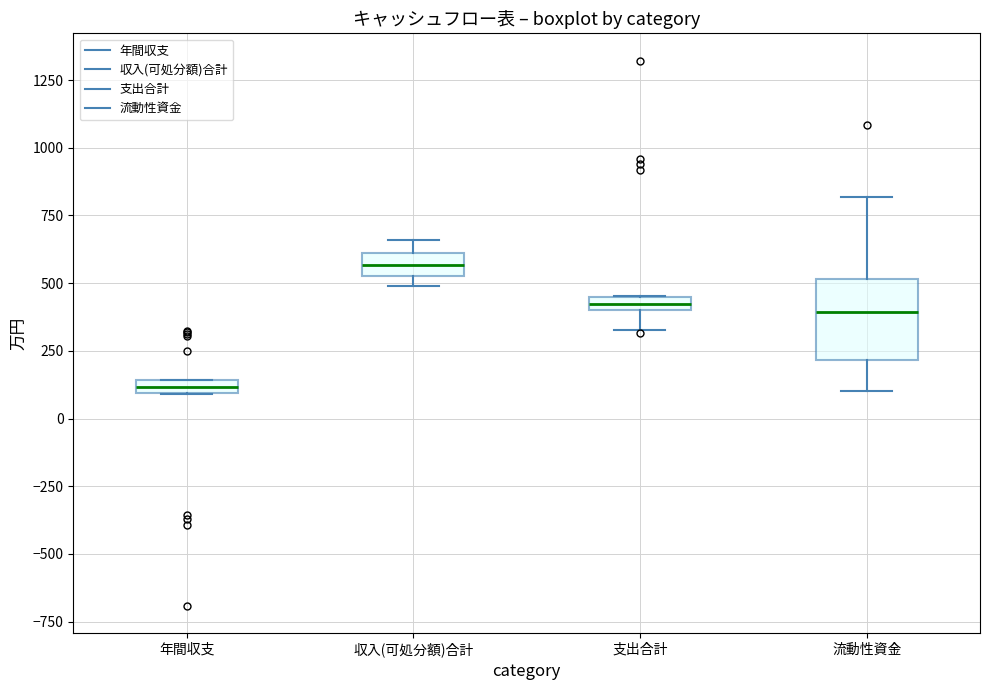

Where does the lower whisker of the box for 流動性資金 end on the y-axis? The values are not printed on the chart, so give them approximately, as read against the axis.

100